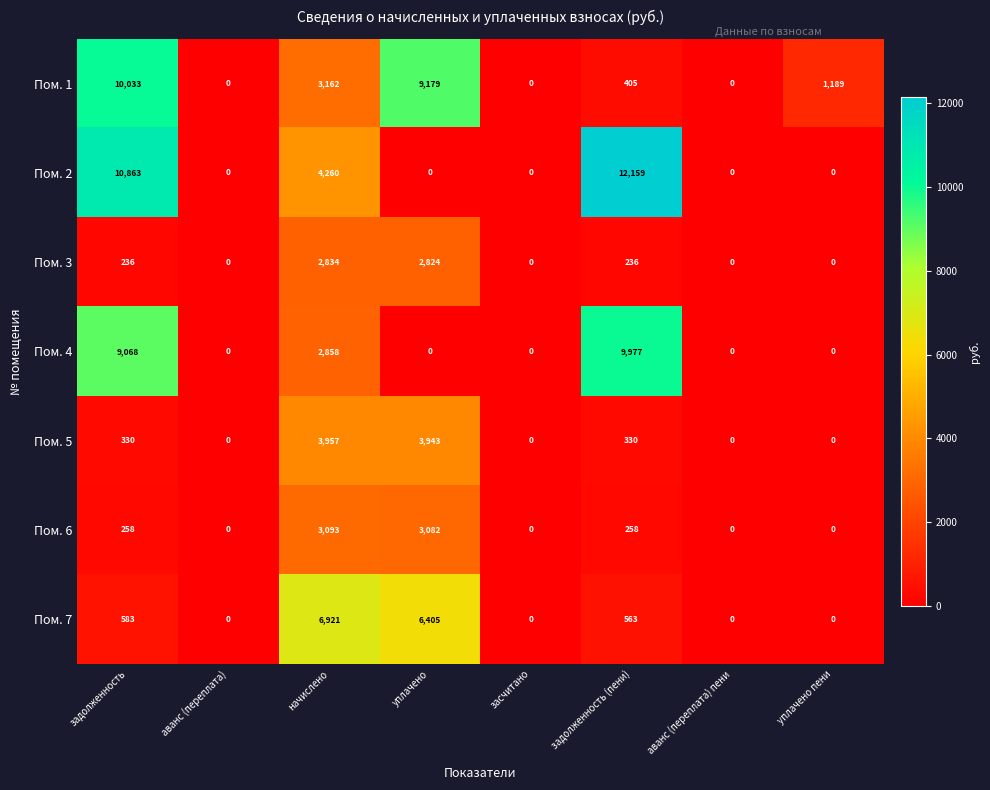

Between уплачено and засчитано, which series saw the biggest shift?

Пом. 1